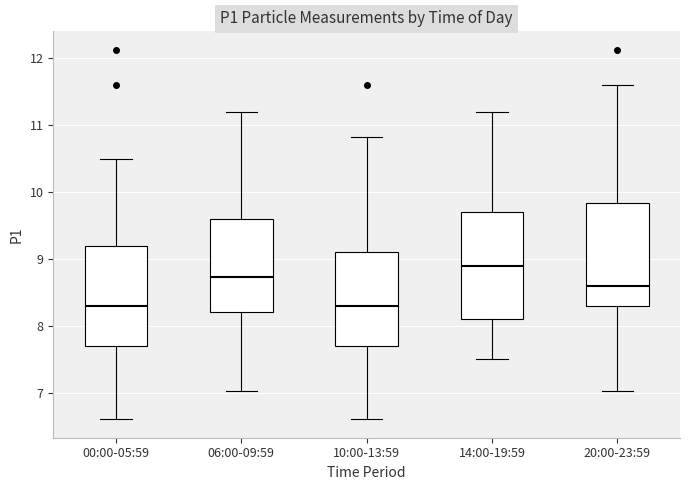

Where does the upper whisker of the box for 00:00-05:59 end on the y-axis? The values are not printed on the chart, so give them approximately, as read against the axis.

10.5